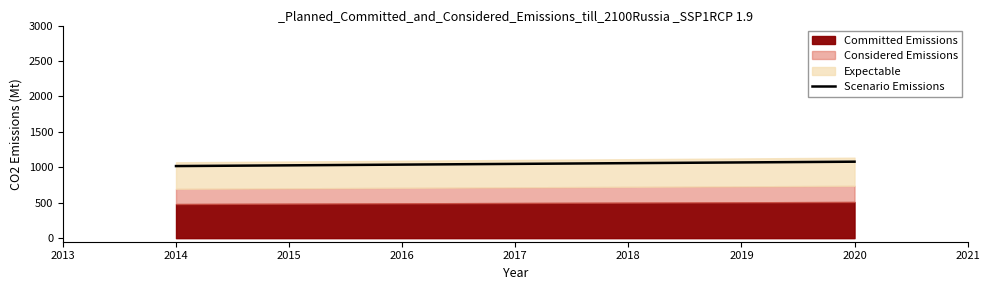

What is the total value across all series at 2020?

1136.0